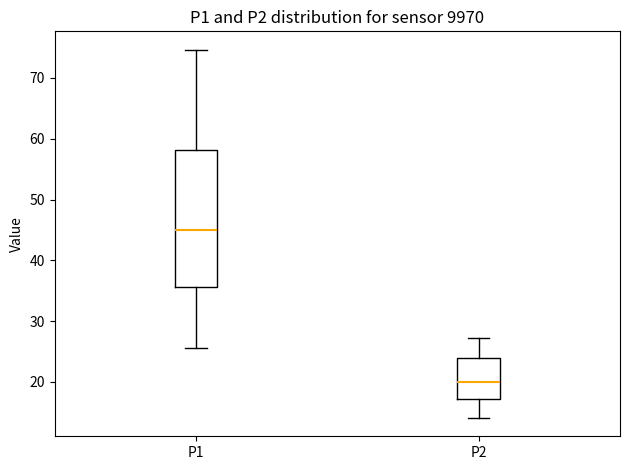

Which box is the tallest, from its lower edge to its upper edge?

P1